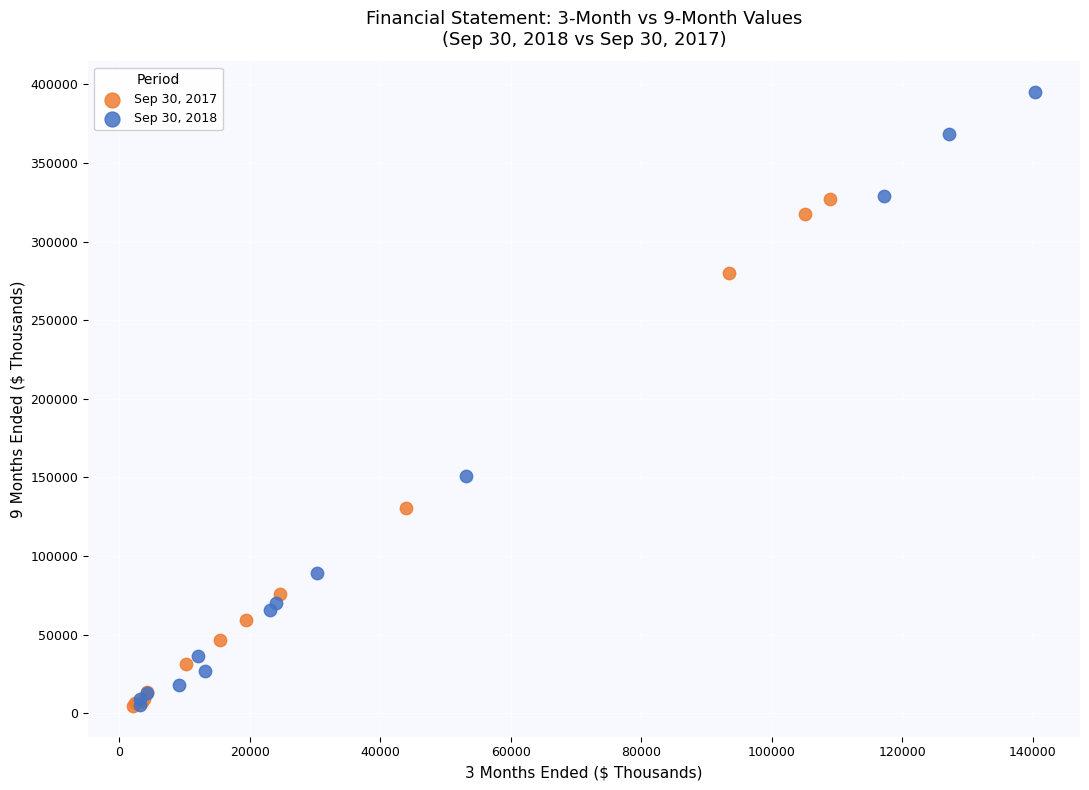

What are all the series names shown in the legend?

Sep 30, 2017, Sep 30, 2018